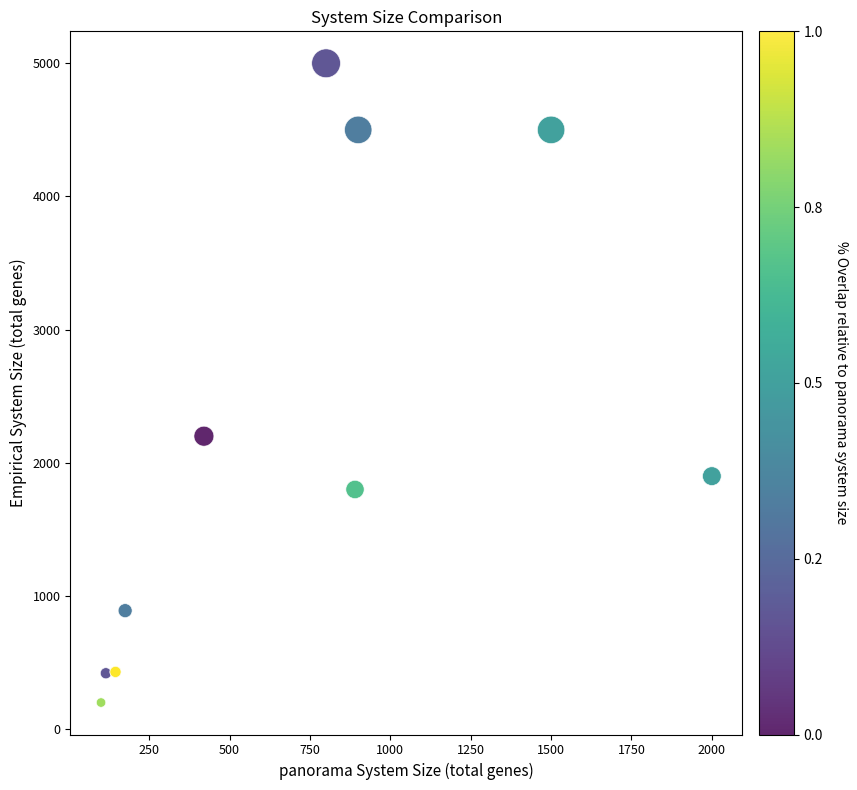

What Y value in the scatter plot is closest to 2600?

2200